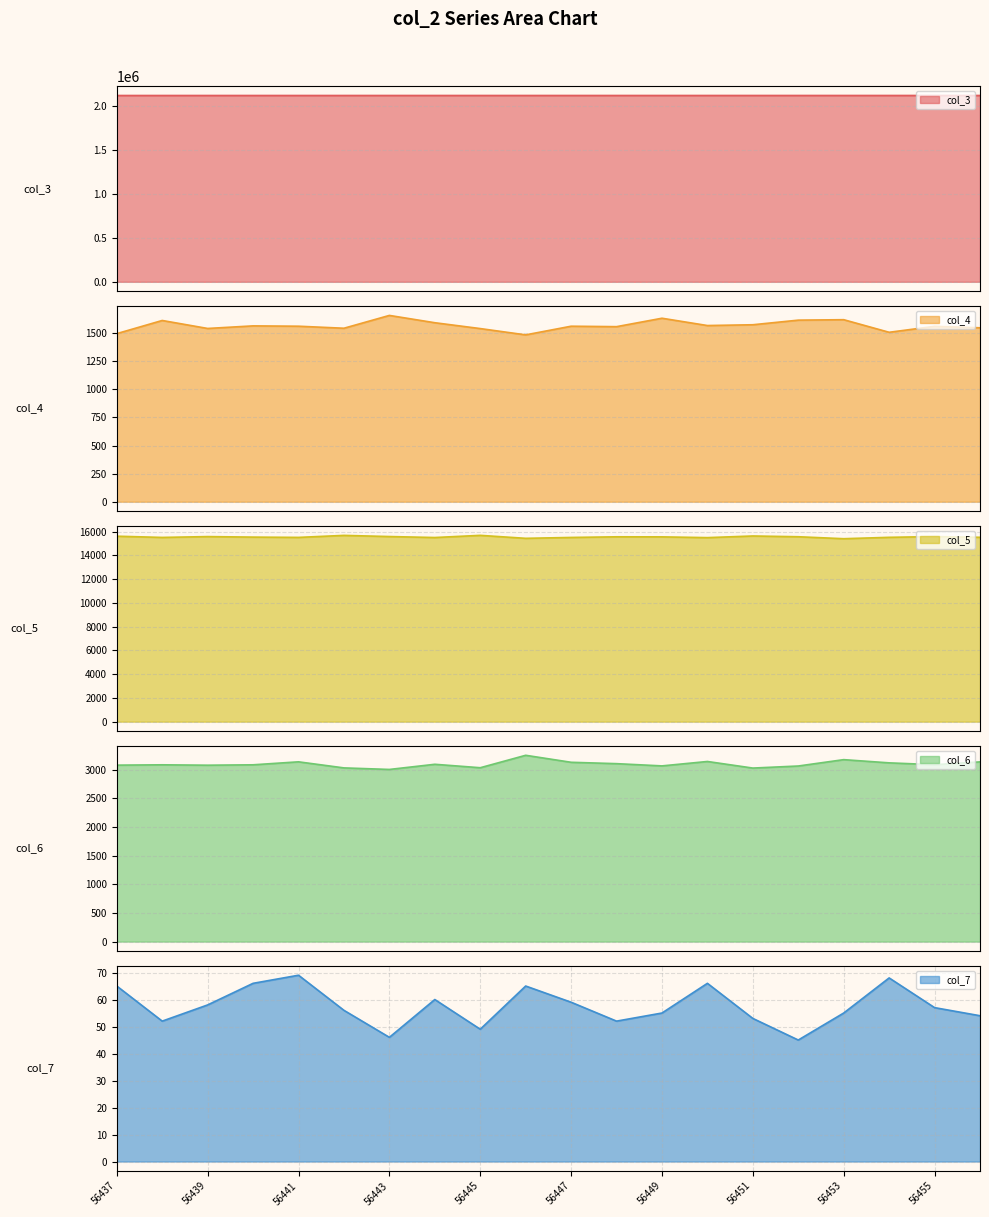

What is the value of the col_3 point at the 13th from the left?

2115991